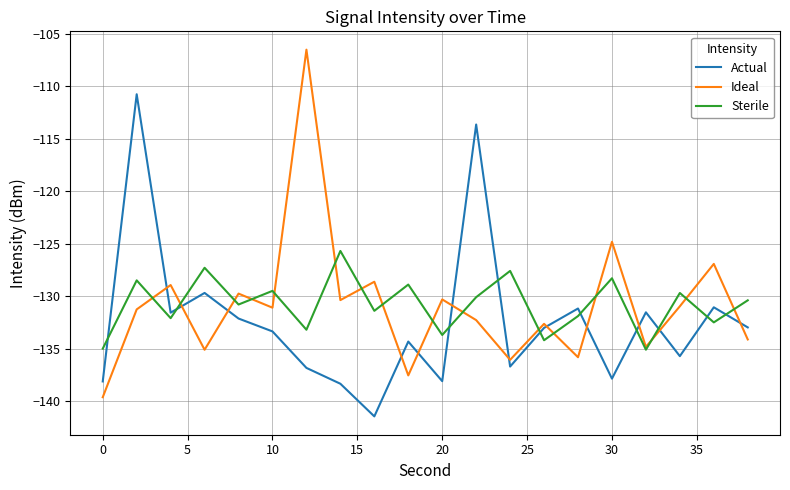

Rank the series by their maximum value, from lowest to highest.

Sterile, Actual, Ideal